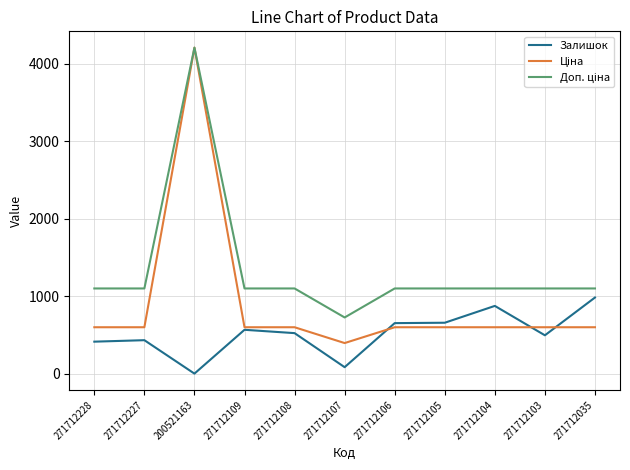

What is the difference between the highest and lowest values at 271712104?

500.1